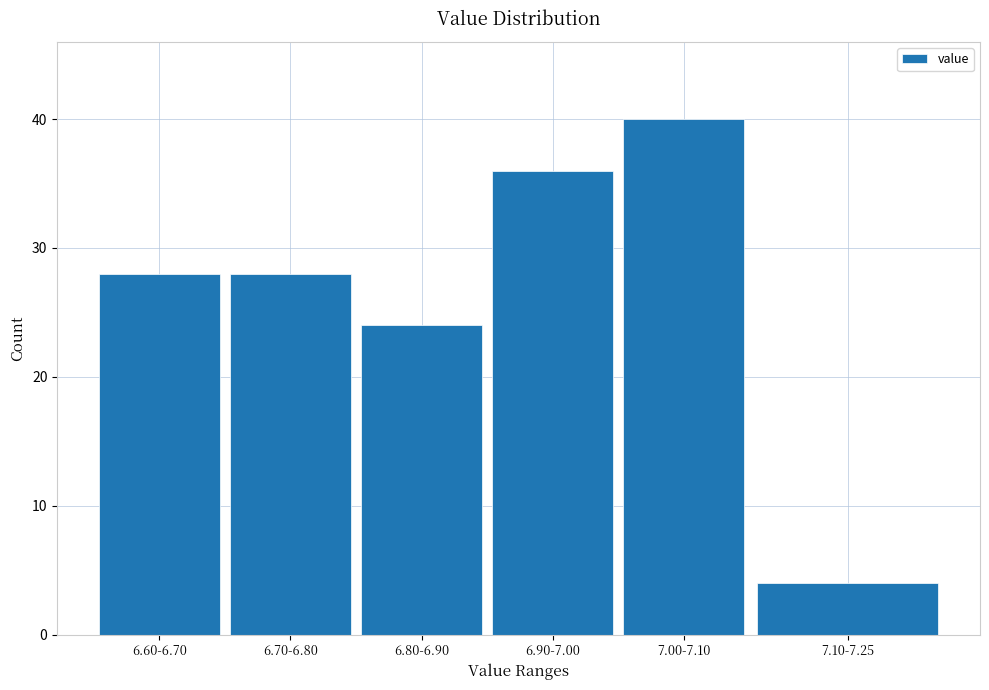

Reading right to left, what are all the values shown in this chart?

4	40	36	24	28	28